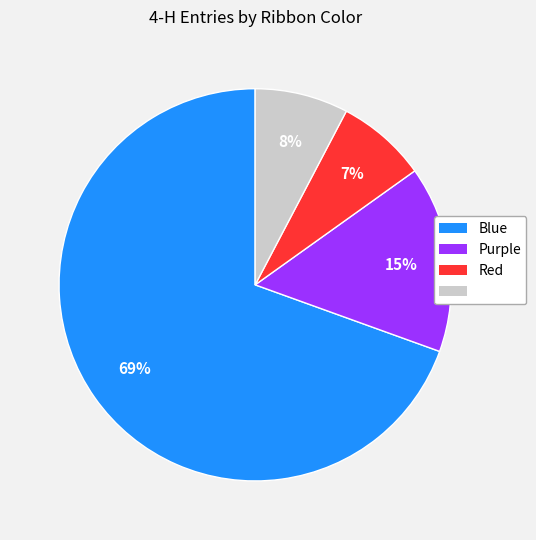

To the nearest percent, what is the average slice percentage?

25%